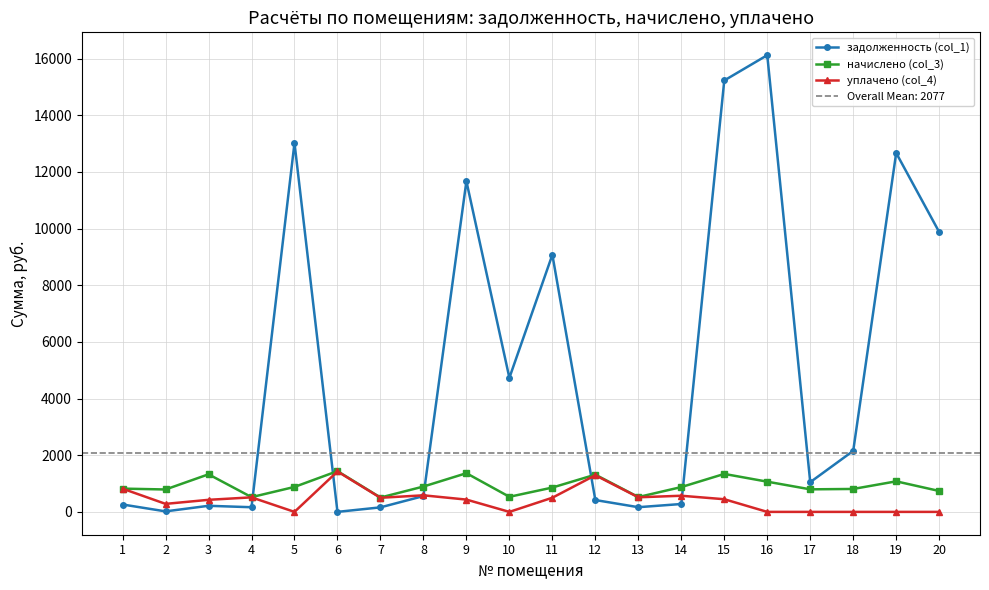

At 6, list the series in order from largest to smallest.

начислено (col_3), уплачено (col_4), задолженность (col_1)